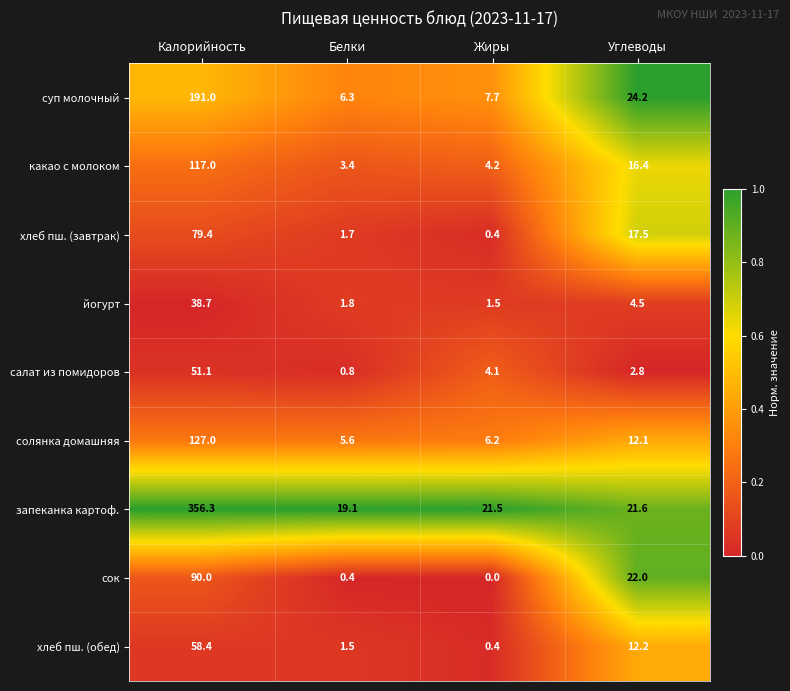

What is the approximate value of хлеб пш. (завтрак) at Белки?

1.7